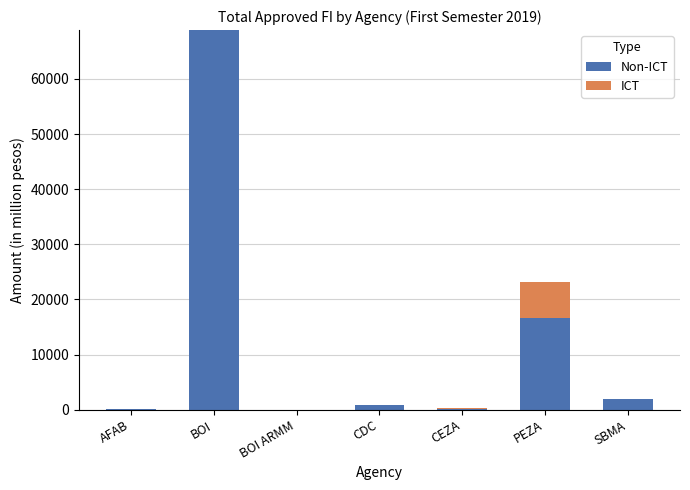

What position from the right is SBMA?

1